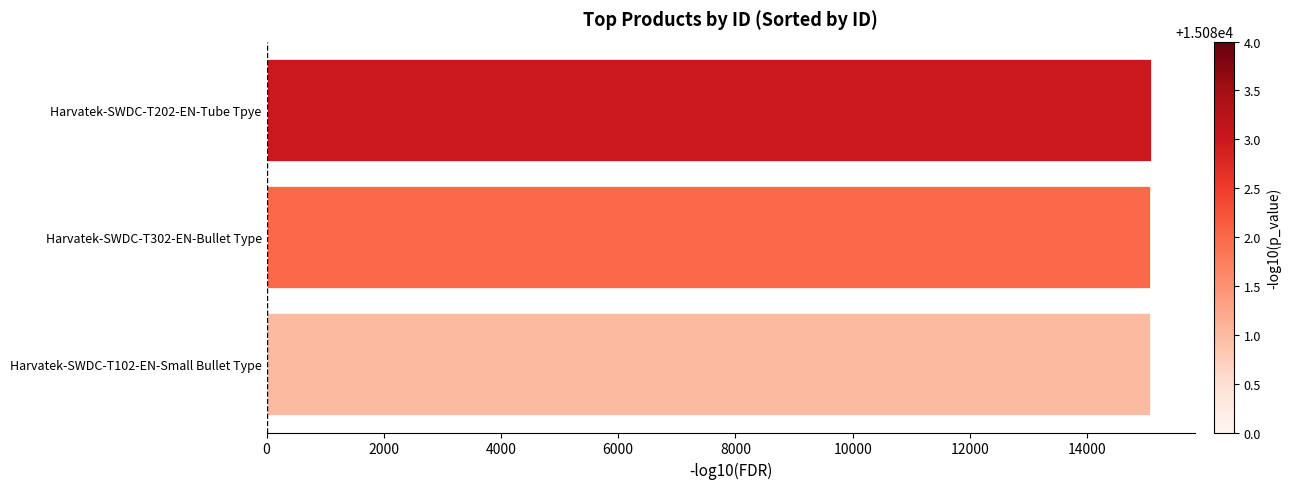

What is the difference between the maximum and minimum values?

2